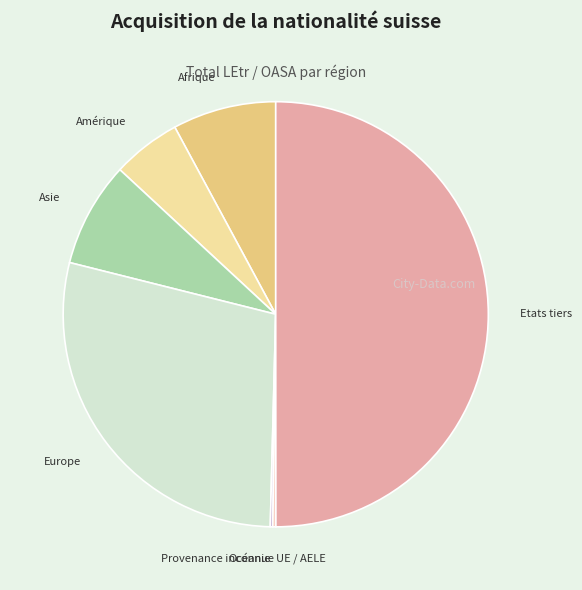

Approximately how many times larger is the value at Amérique compared to Afrique?

0.7